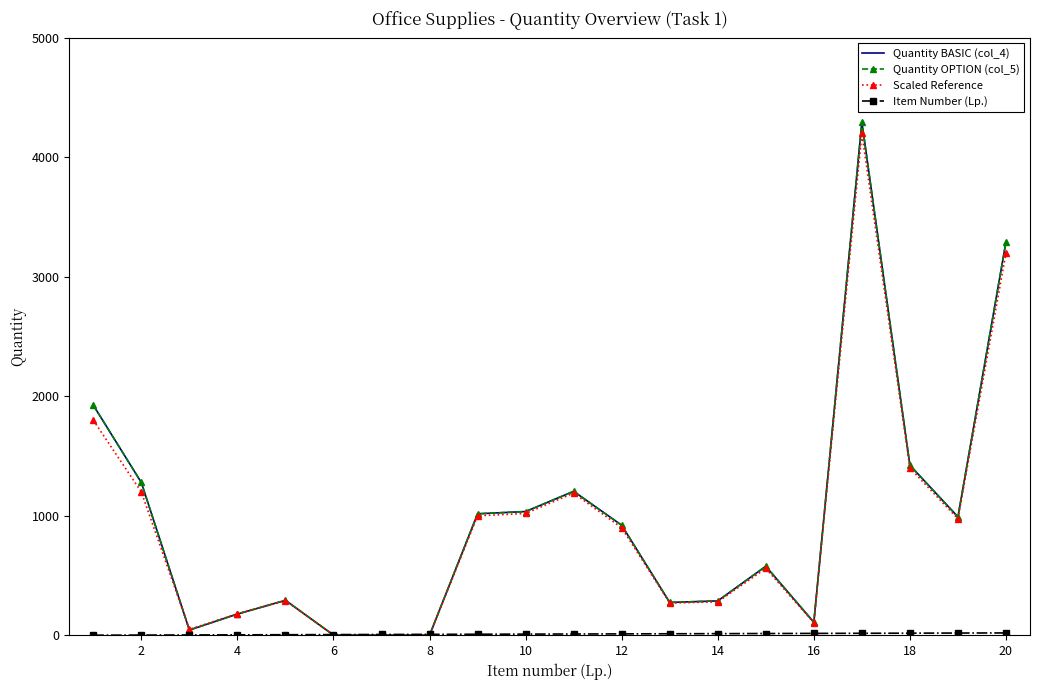

How many intersections are there between Item Number (Lp.) and Scaled Reference?

2